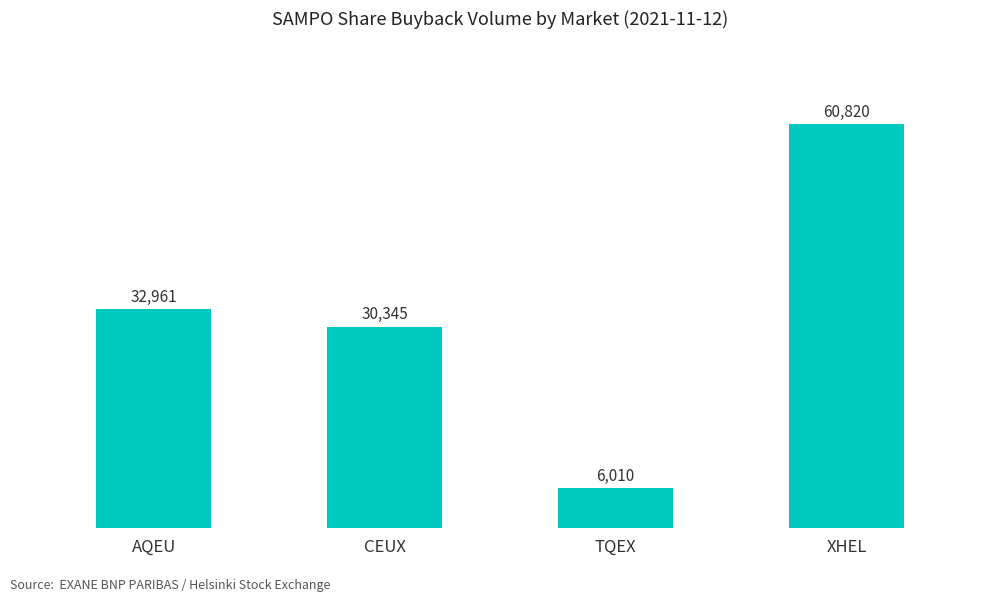

What is the difference between the maximum and minimum values?

54810